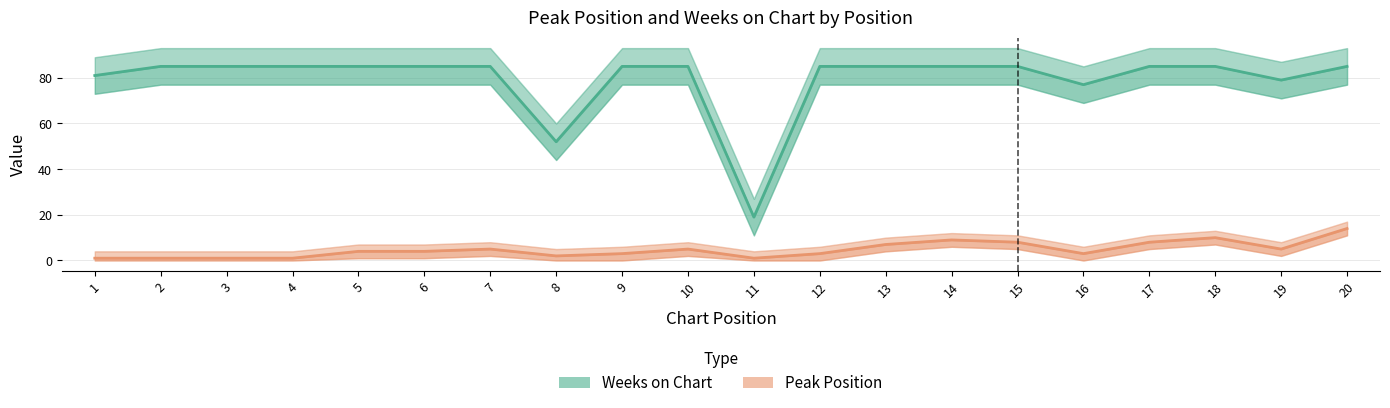

True or false: Weeks on Chart and Peak Position cross at least once.

False